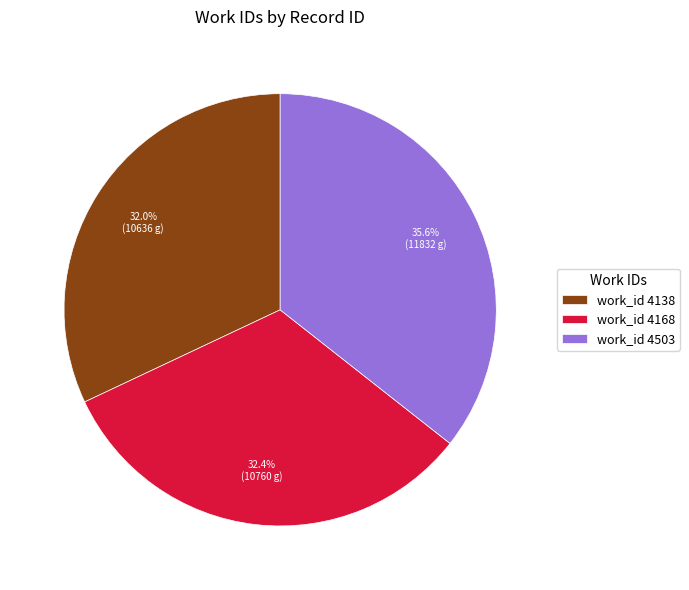

How many segments does this pie chart have?

3